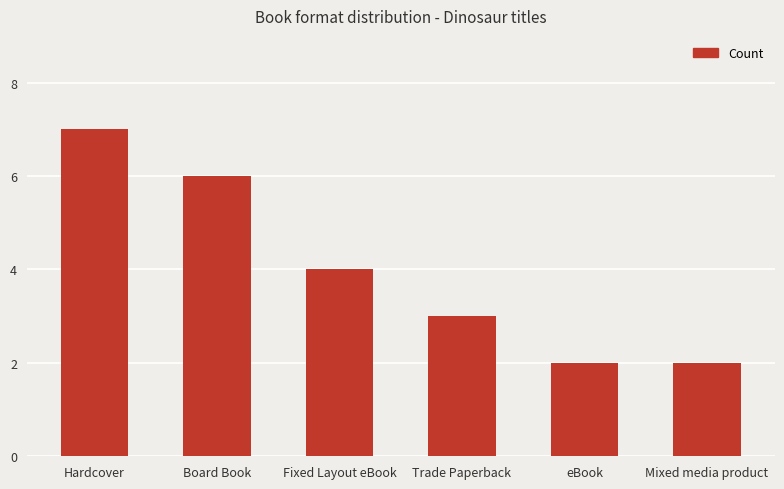

Which has a higher value, Mixed media product or Trade Paperback?

Trade Paperback